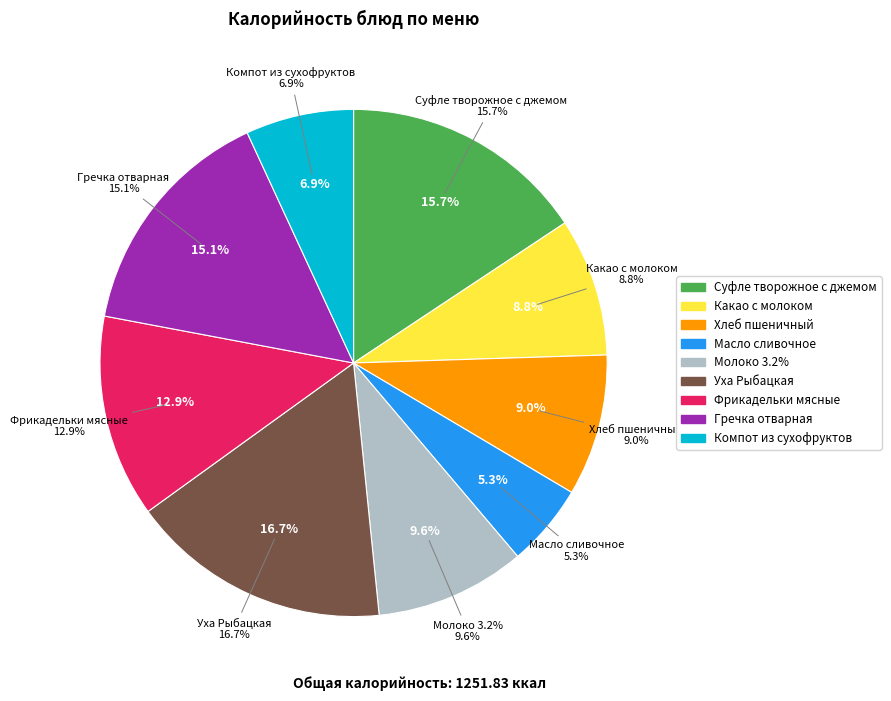

True or false: Молоко 3.2% accounts for 20% of the total.

False